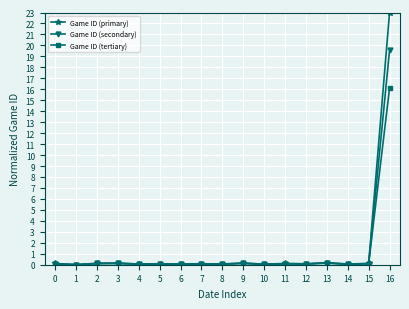

What is the sum of all Game ID (tertiary) values?

17.2